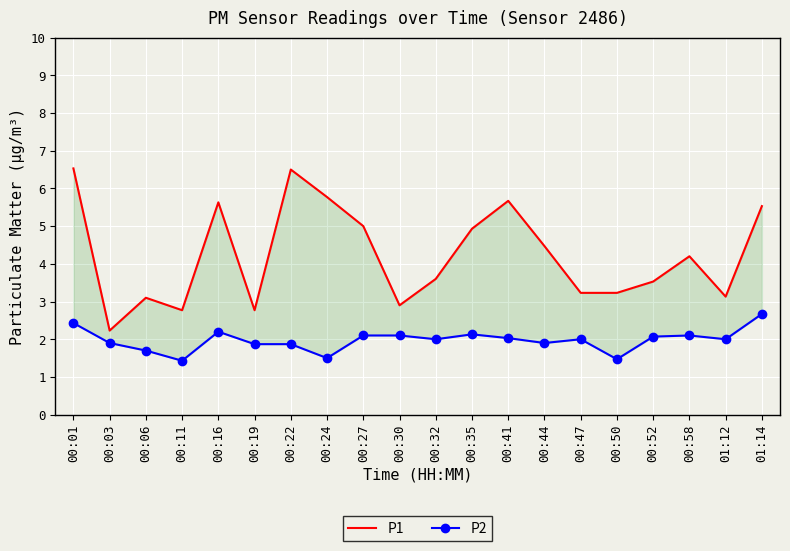

What is the value of the P1 point at the 10th from the left?

2.9